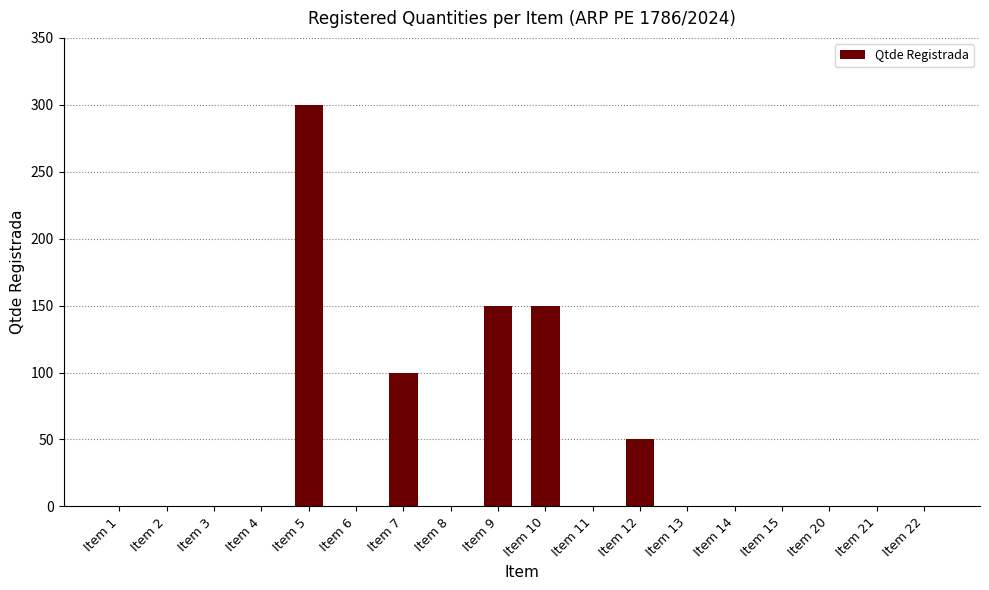

What is the sum of all values?

750